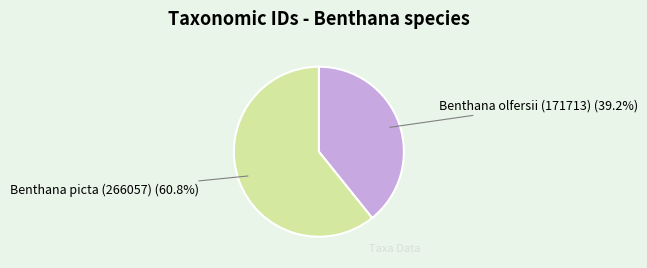

Rank the categories by value from lowest to highest.

Benthana olfersii (171713), Benthana picta (266057)